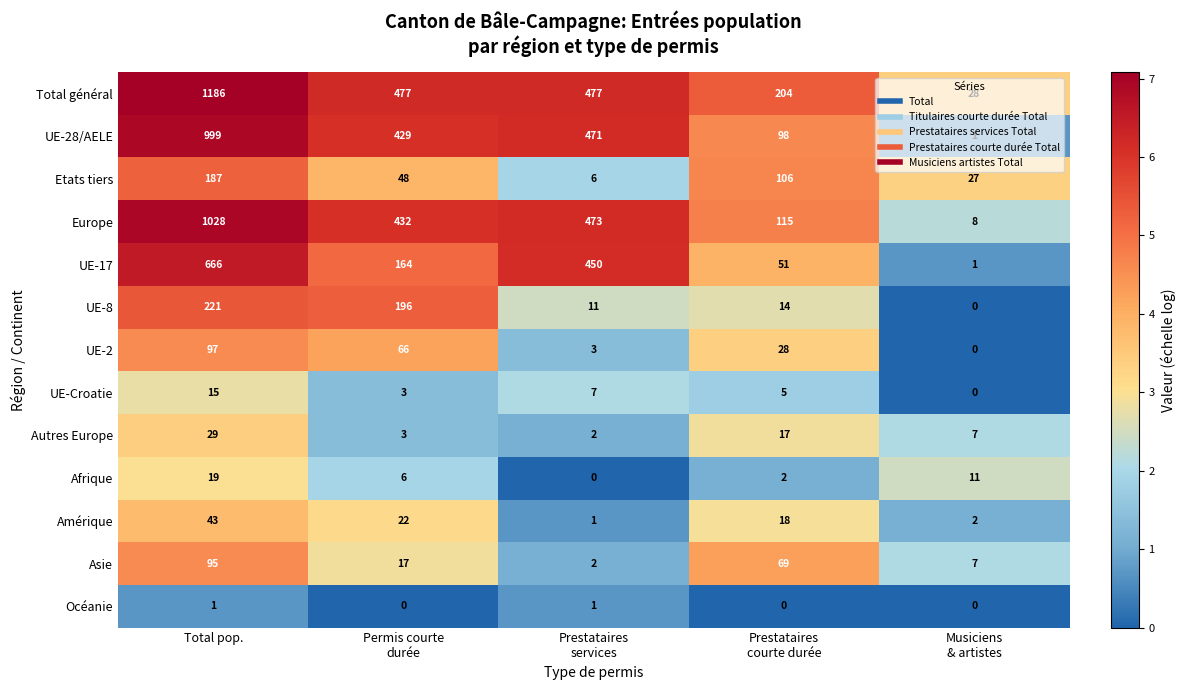

Which label corresponds to the largest value in the chart?

Total pop.